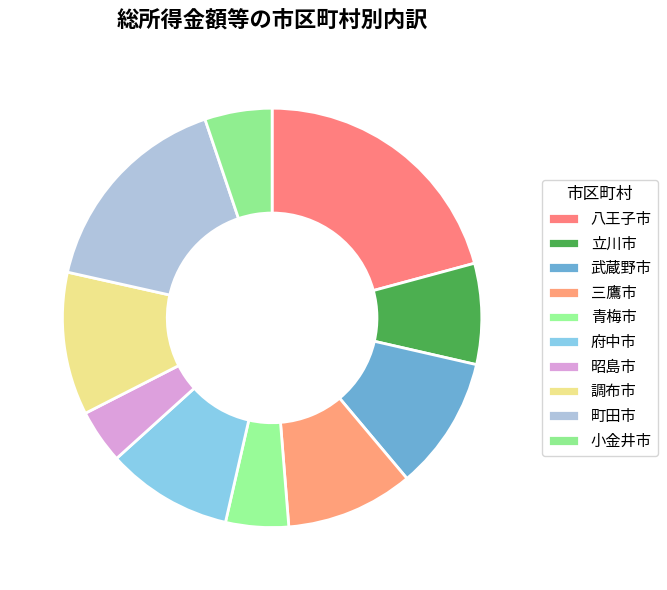

Which slice is the largest?

八王子市